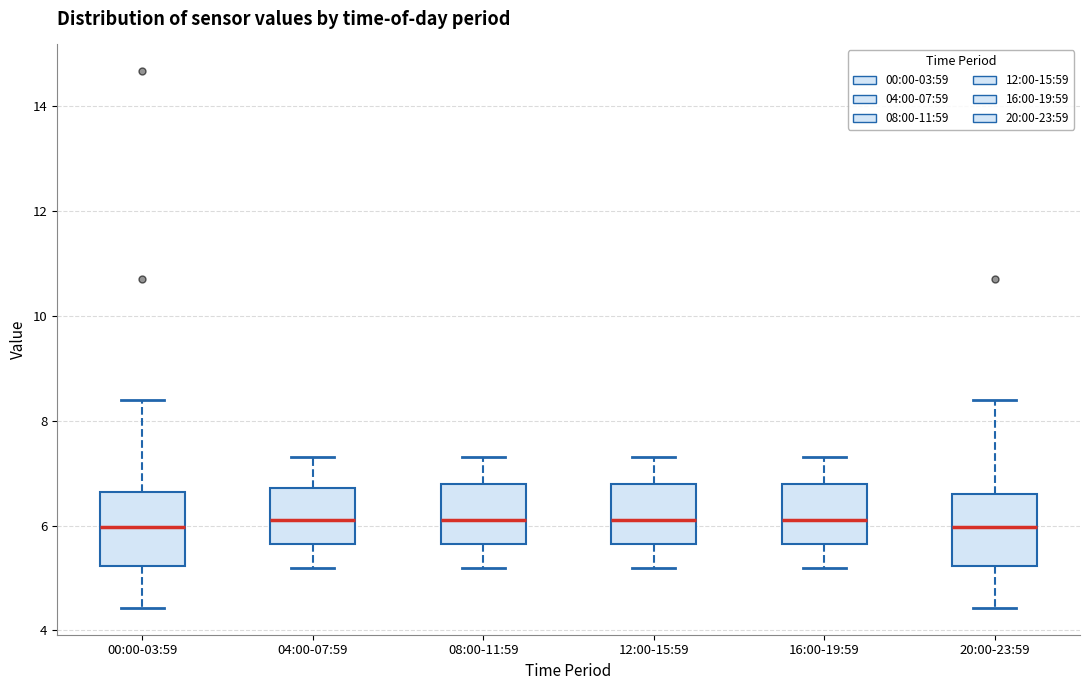

Reading left to right, read every box against the y-axis: the position of its median line, the range the box covers, and the ends of its whiskers. The values are not printed on the chart, so give them approximately, as read against the axis.

00:00-03:59: median 6.0, box 5.2 to 6.6, whiskers 4.4 to 8.4
04:00-07:59: median 6.2, box 5.6 to 6.8, whiskers 5.2 to 7.4
08:00-11:59: median 6.2, box 5.6 to 6.8, whiskers 5.2 to 7.4
12:00-15:59: median 6.2, box 5.6 to 6.8, whiskers 5.2 to 7.4
16:00-19:59: median 6.2, box 5.6 to 6.8, whiskers 5.2 to 7.4
20:00-23:59: median 6.0, box 5.2 to 6.6, whiskers 4.4 to 8.4